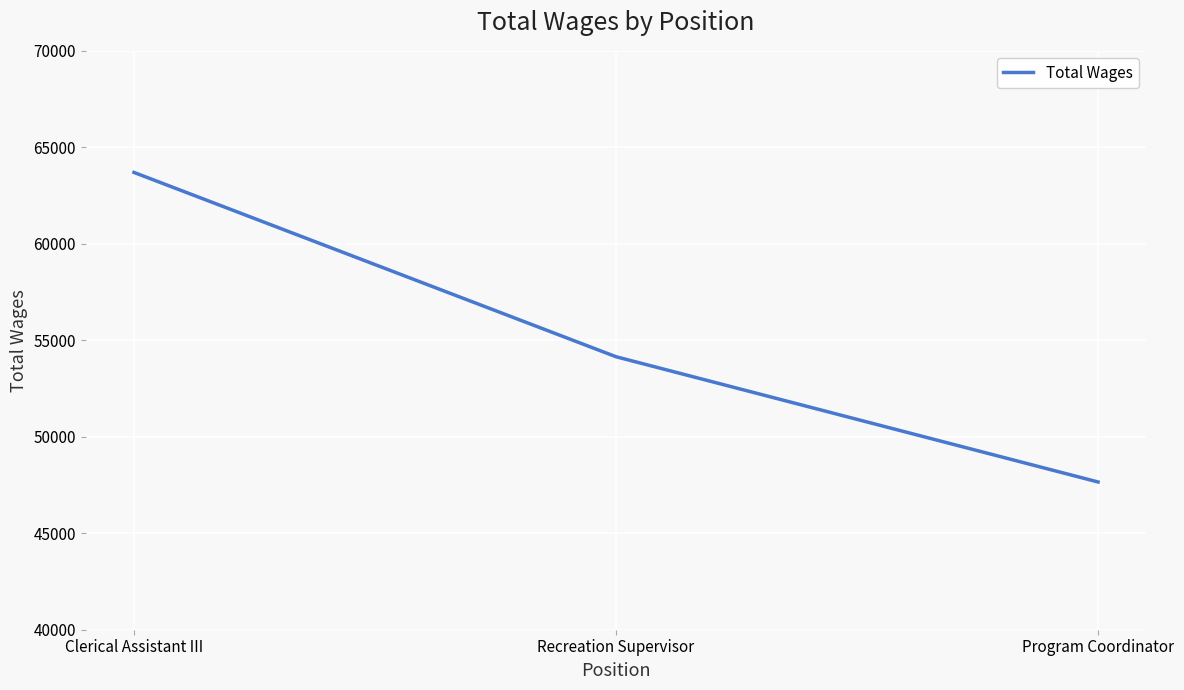

Reading left to right, transcribe all the data shown in this chart.

Clerical Assistant III=63699	Recreation Supervisor=54147	Program Coordinator=47656